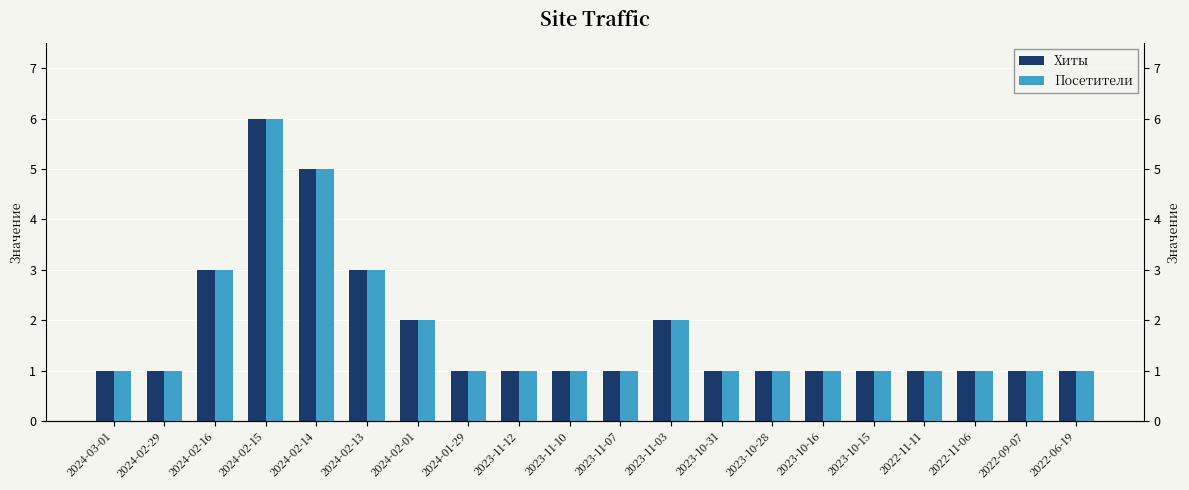

What is the total value across all series at 2024-02-13?

6